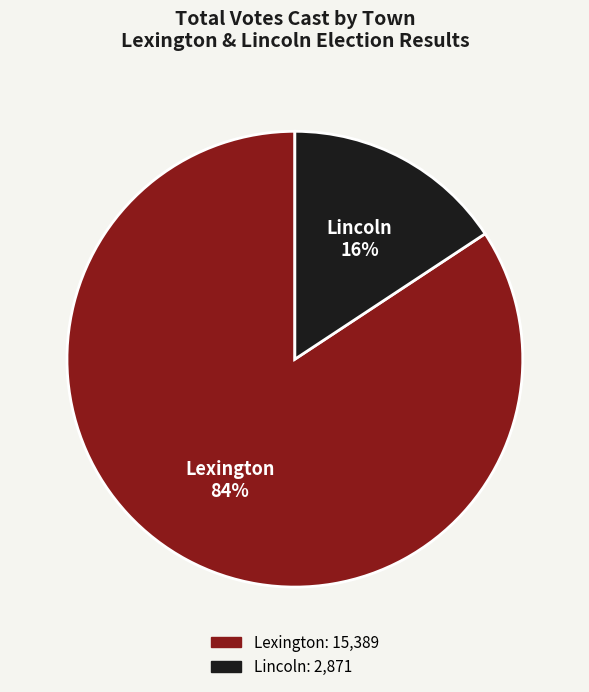

To the nearest percent, what percentage of the pie is Lincoln?

16%